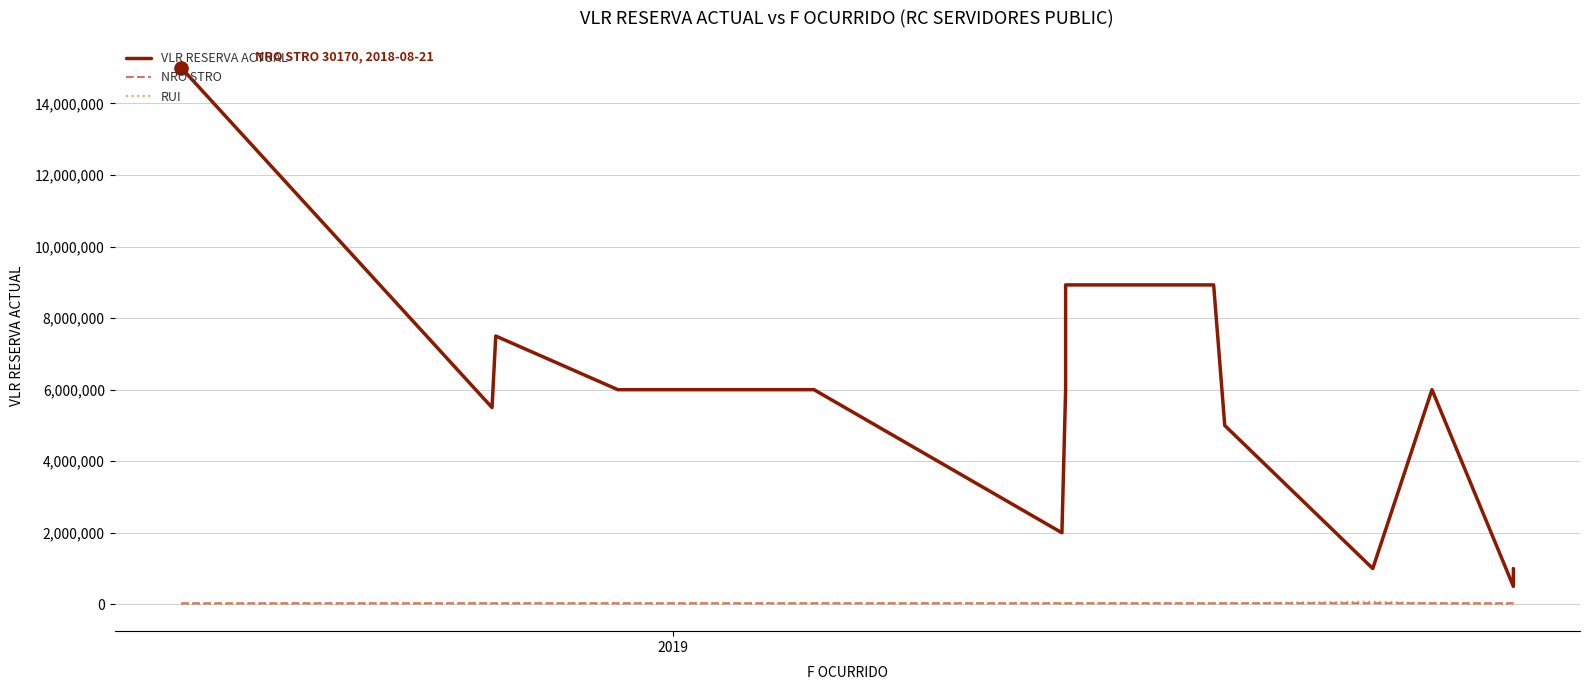

Which series has the largest Y range (max minus min)?

VLR RESERVA ACTUAL